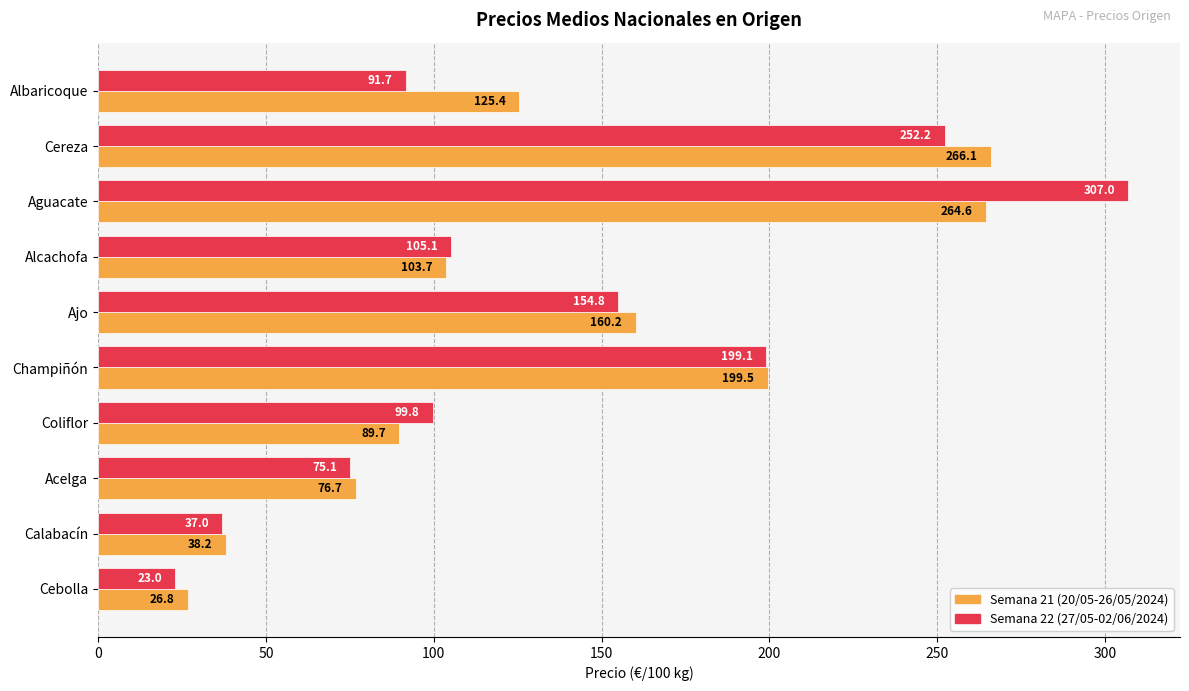

Count the number of data series in this chart.

2